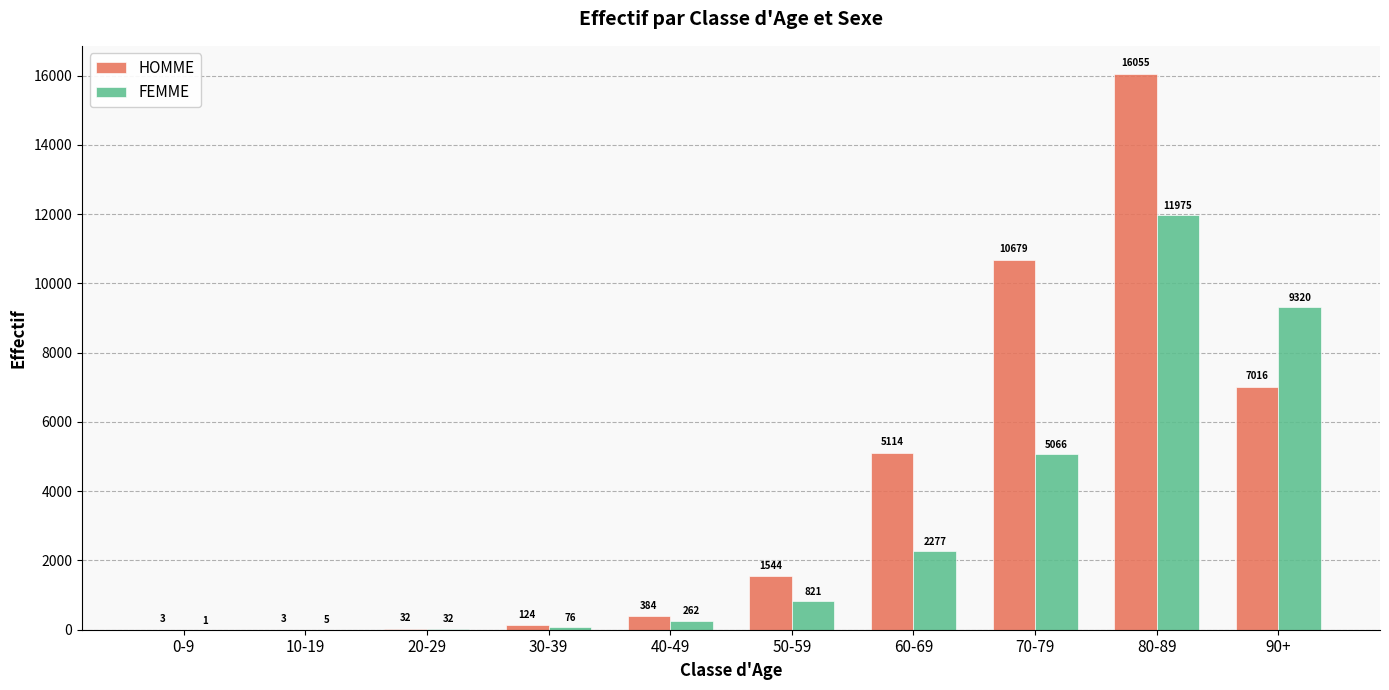

What is the total value across all series at 60-69?

7391